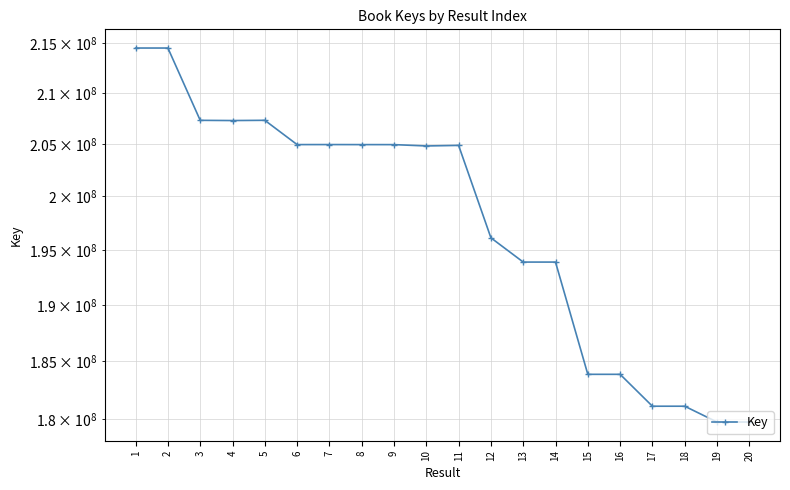

Count the number of values greater than 204852459.

9